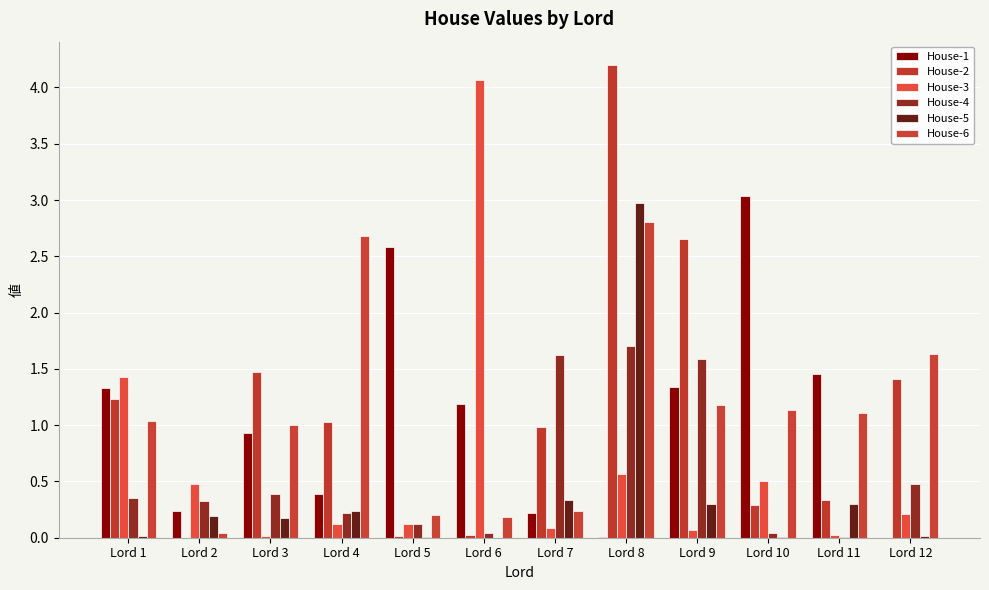

Are the bars horizontal?

No